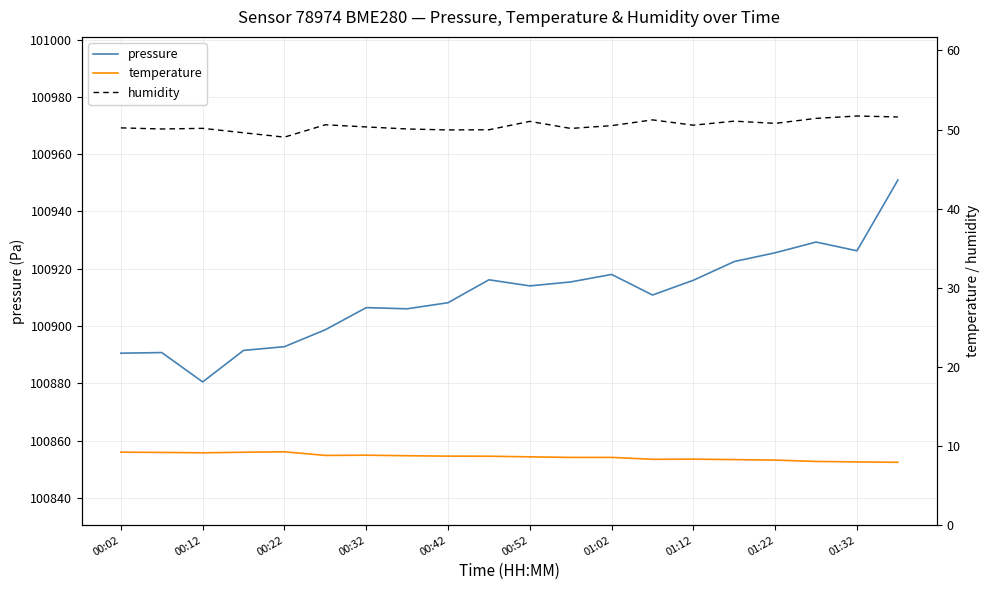

What is the maximum value for pressure?

100950.9